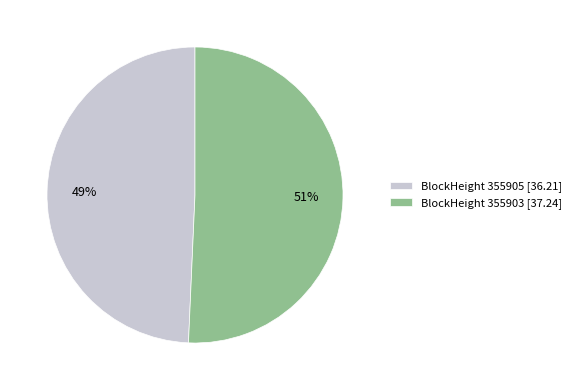

To the nearest percent, what is the combined percentage of BlockHeight 355905 [36.21] and BlockHeight 355903 [37.24]?

100%